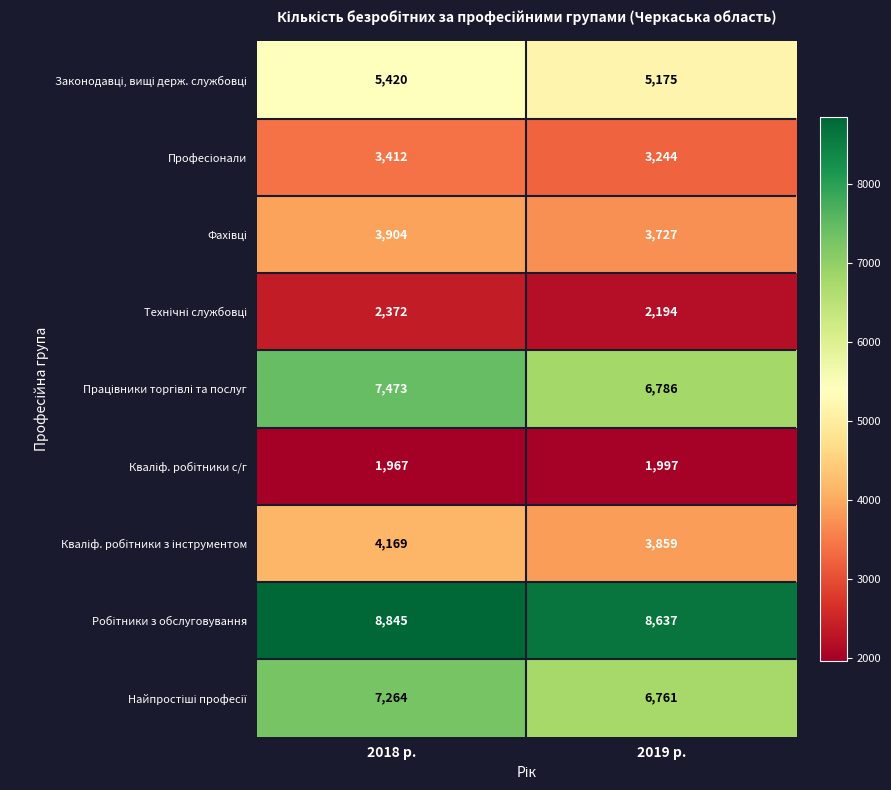

What is the total value across all series at 2018 р.?

44826